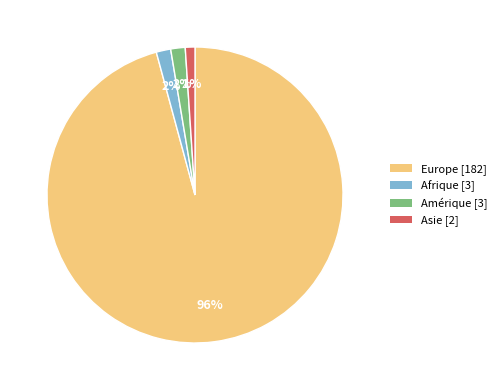

Between Europe and Amérique, which is larger?

Europe